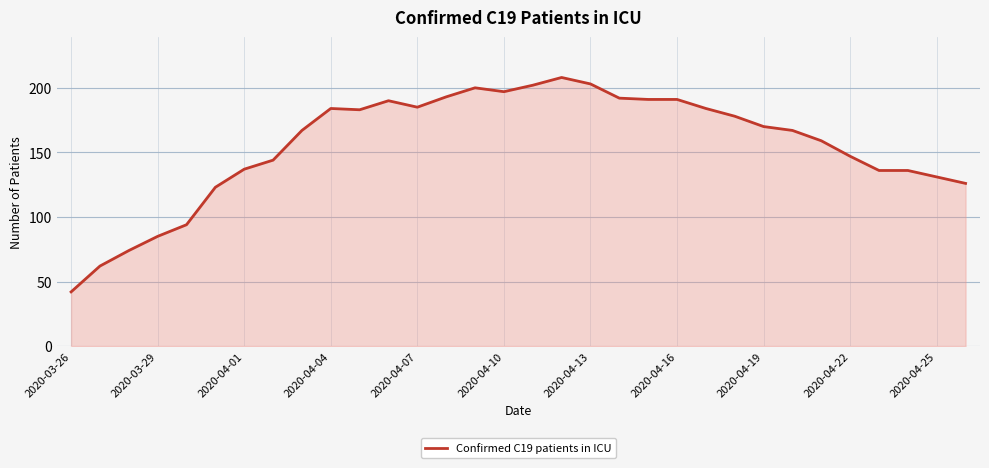

What is the smallest value displayed?

42